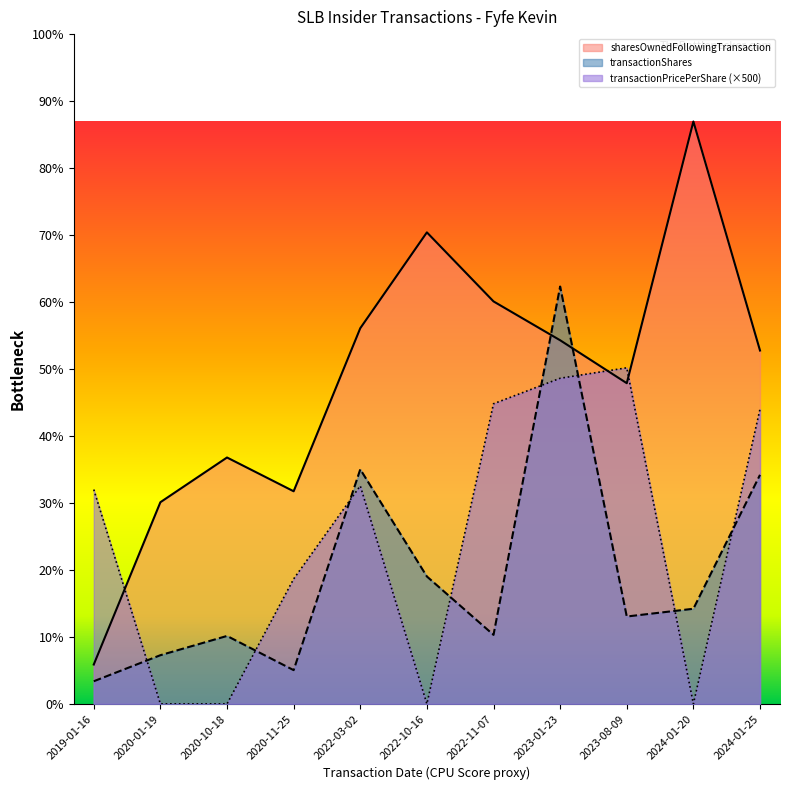

What is the difference between the maximum and second lowest values in the sharesOwnedFollowingTransaction series?

33615.0